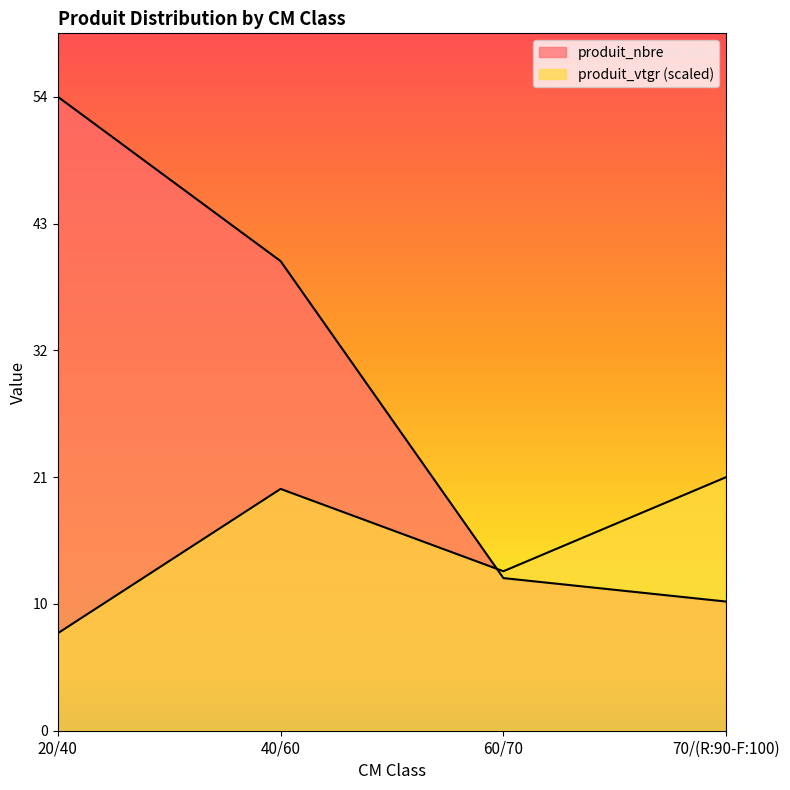

Where do produit_nbre and produit_vtgr first cross each other?

40/60 and 60/70